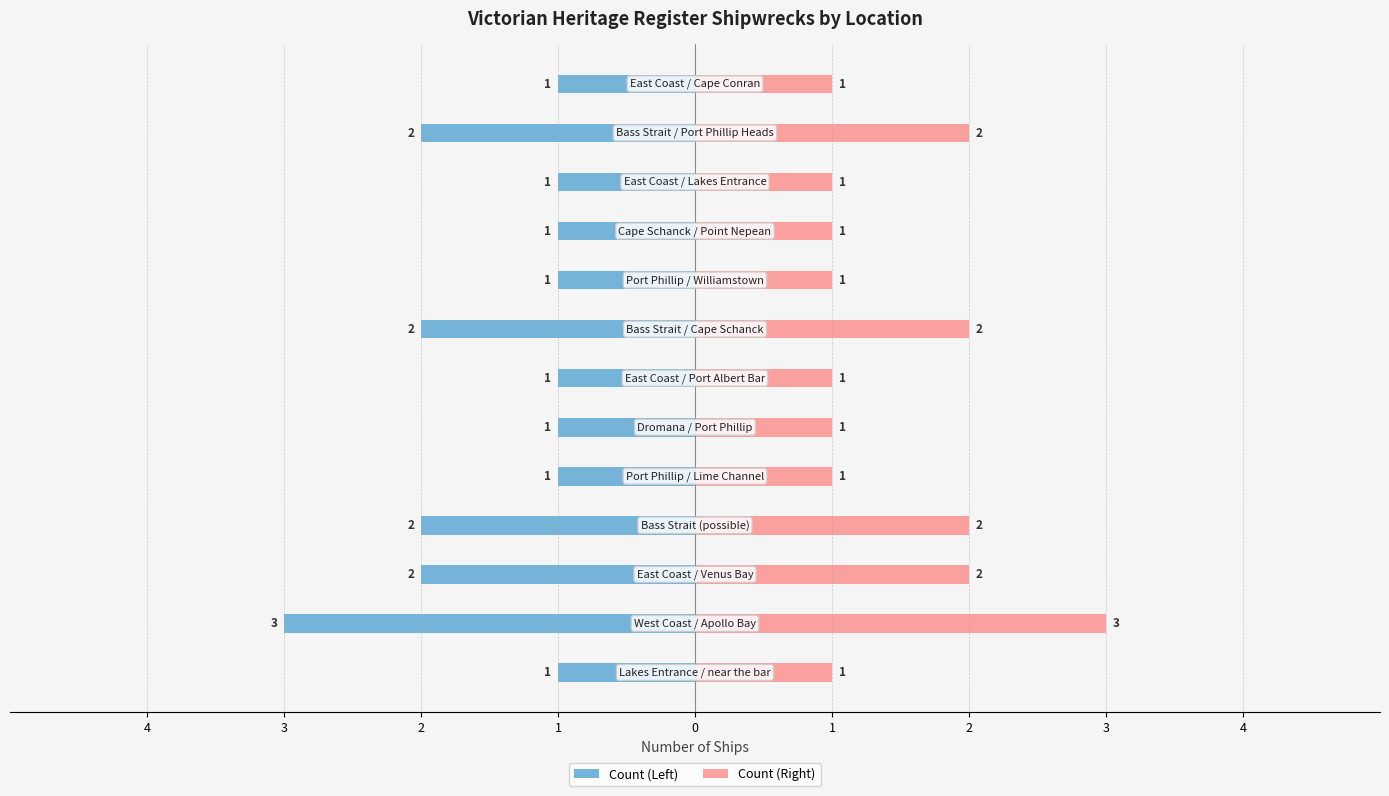

Reading left to right, list all the values displayed in this chart.

Count (Left): -1	-3	-2	-2	-1	-1	-1	-2	-1	-1	-1	-2	-1
Count (Right): 1	3	2	2	1	1	1	2	1	1	1	2	1